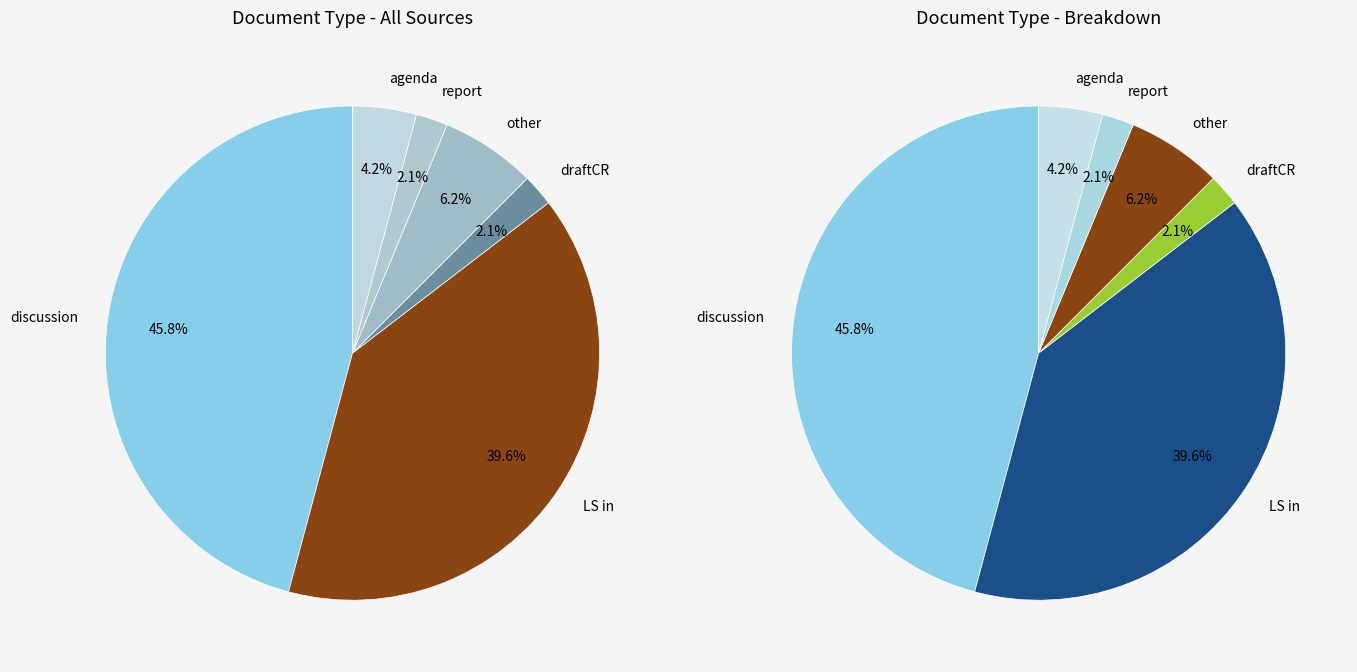

Which slice is the smallest?

draftCR